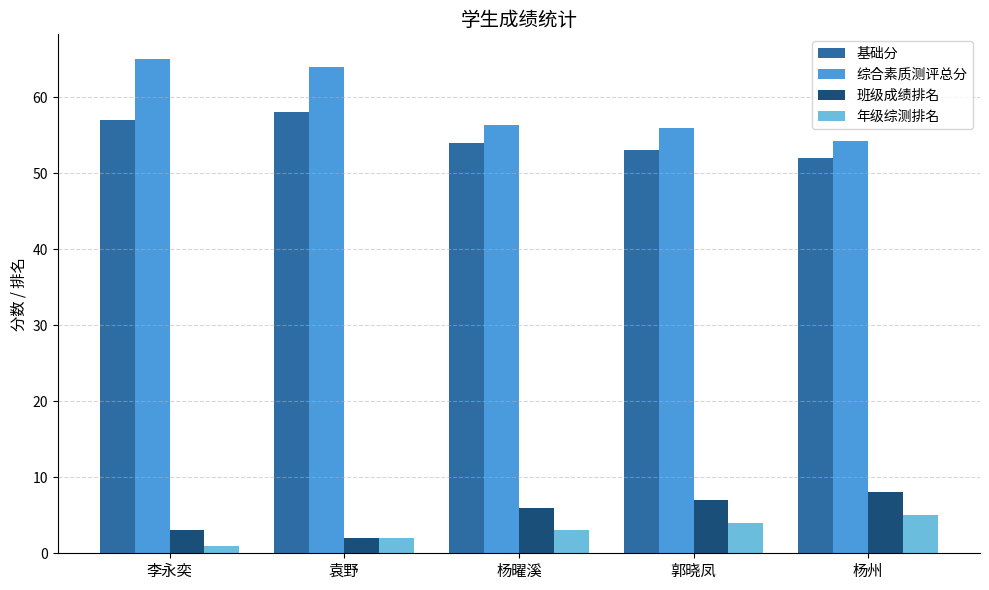

How many bars are there in each group?

4